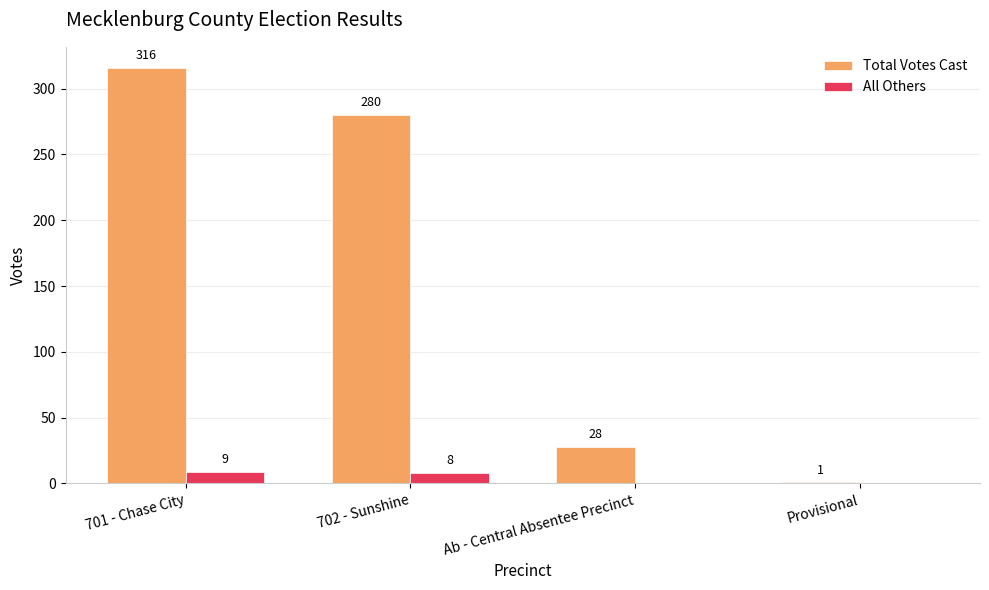

Count the number of categories in the chart.

4